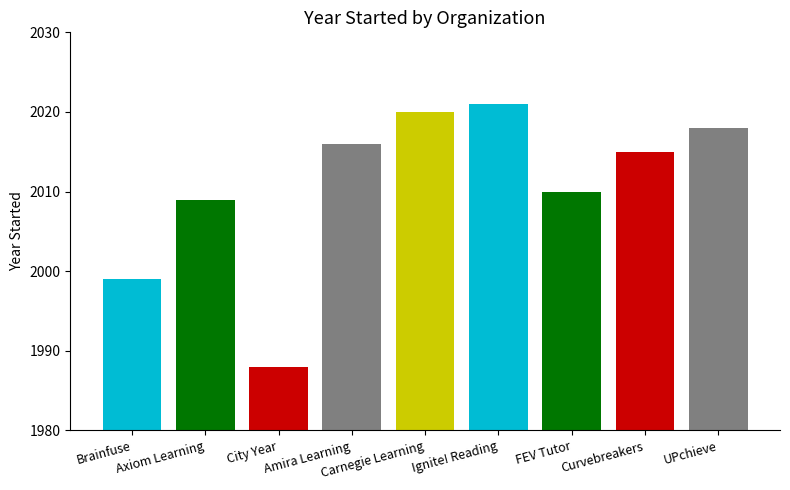

The value at Brainfuse is 1220. True or false?

False